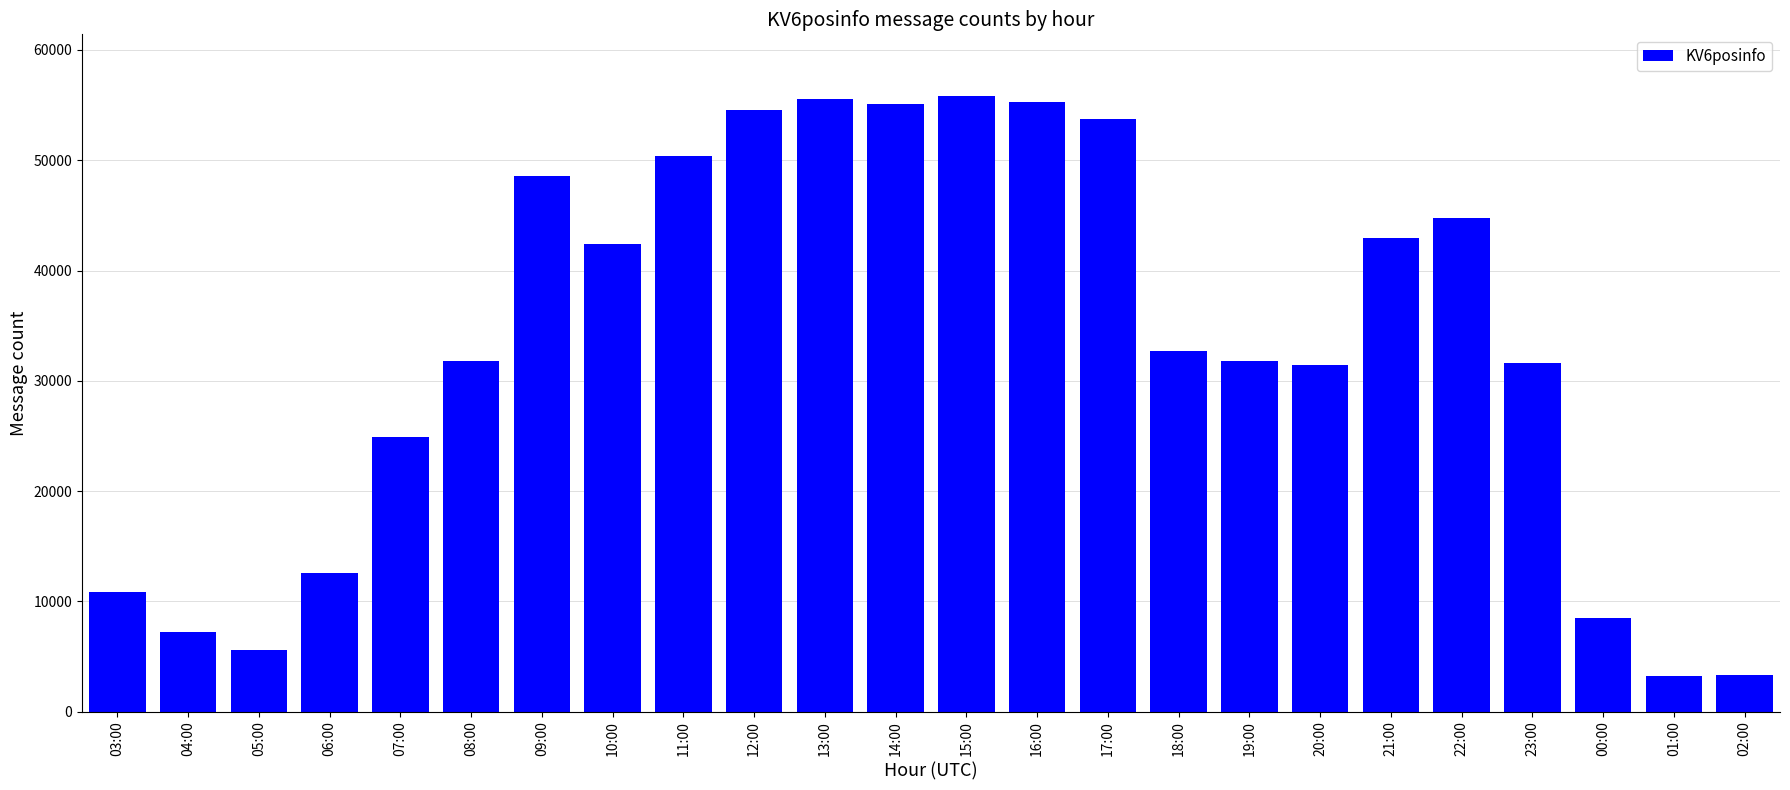

What is the maximum value shown in the chart?

55832